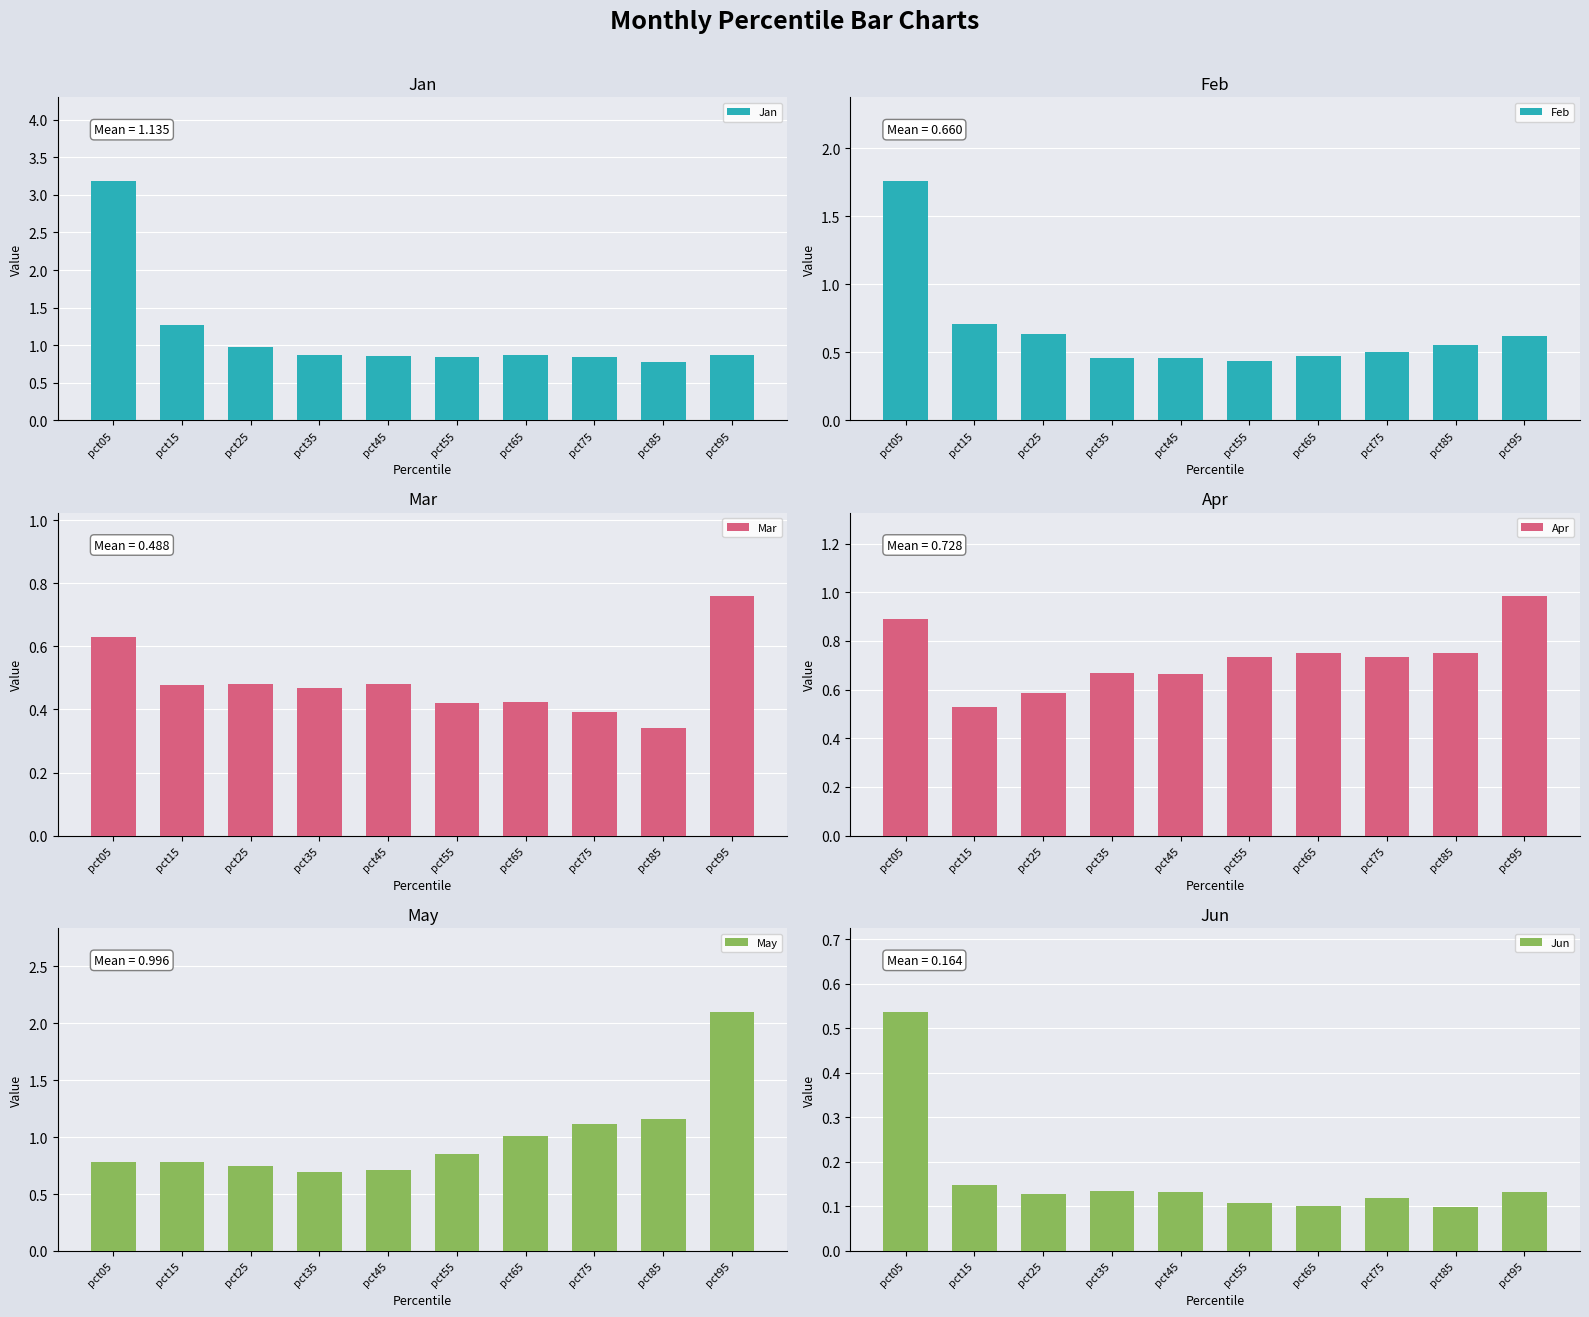

Reading left to right, extract all data points from this chart.

Jan: 3.2	1.3	1.0	0.9	0.9	0.8	0.9	0.8	0.8	0.9
Feb: 1.8	0.7	0.6	0.5	0.5	0.4	0.5	0.5	0.6	0.6
Mar: 0.6	0.5	0.5	0.5	0.5	0.4	0.4	0.4	0.3	0.8
Apr: 0.9	0.5	0.6	0.7	0.7	0.7	0.7	0.7	0.8	1.0
May: 0.8	0.8	0.7	0.7	0.7	0.9	1.0	1.1	1.2	2.1
Jun: 0.5	0.1	0.1	0.1	0.1	0.1	0.1	0.1	0.1	0.1